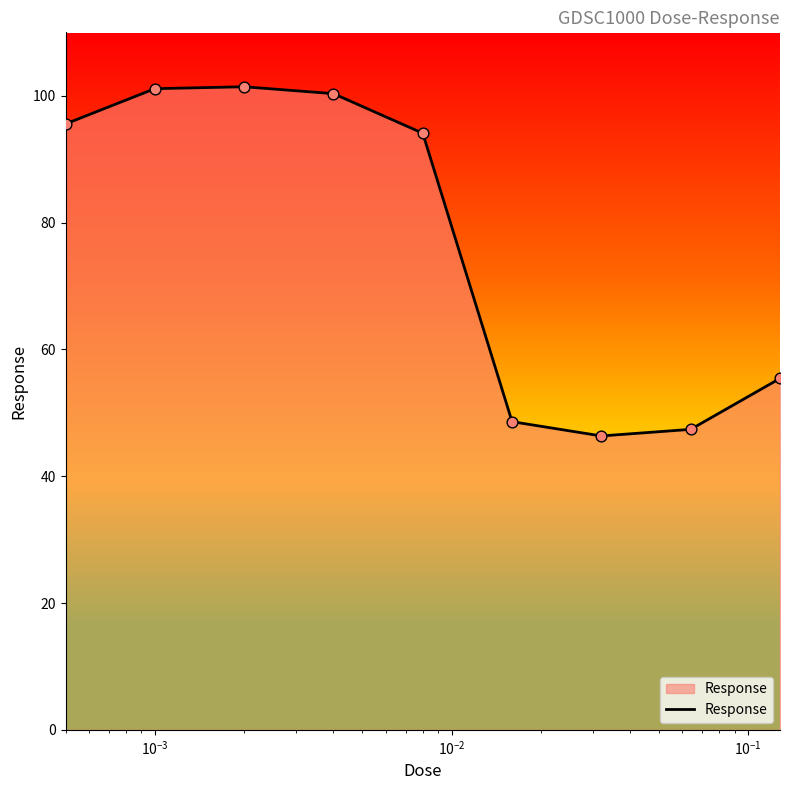

What is the difference between the maximum and minimum values?

55.1